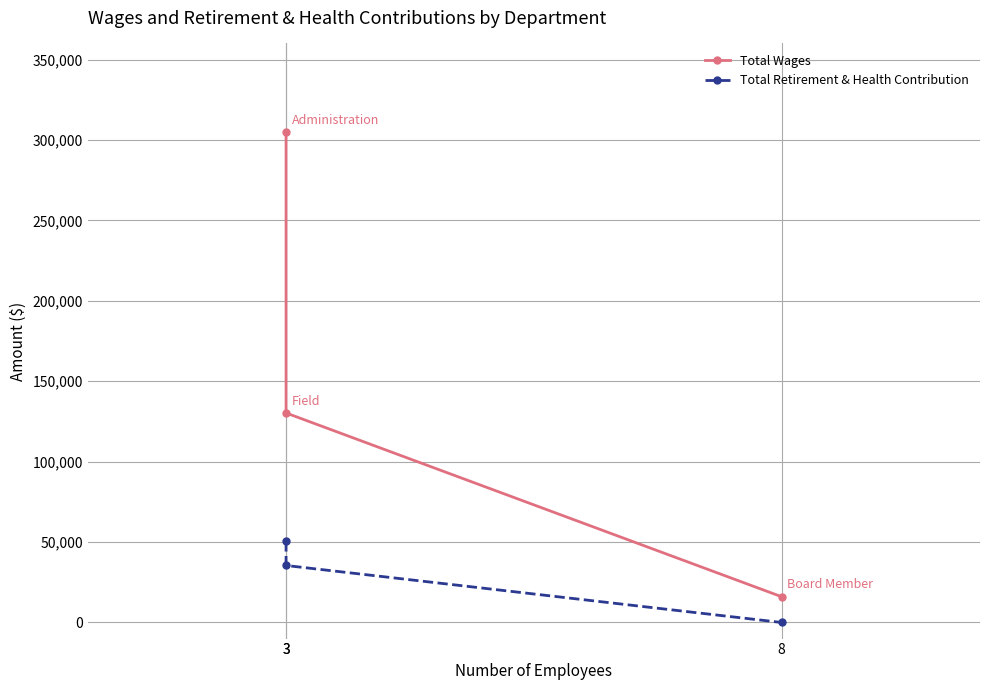

How many data points in Total Wages are less than 130261?

1